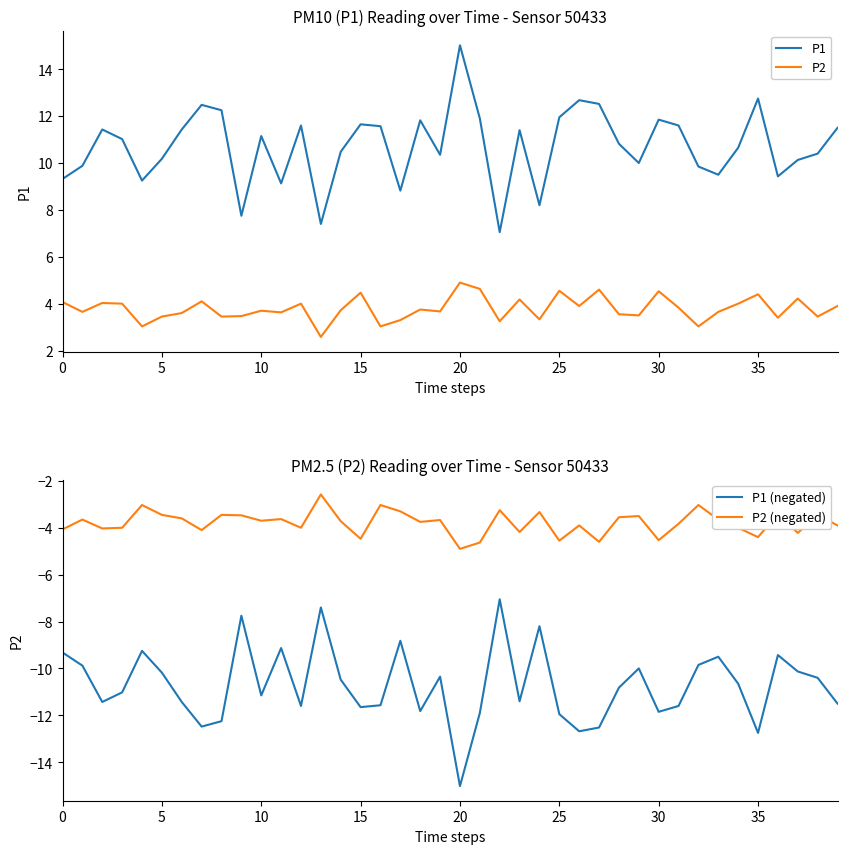

Which series changed the most between 25 and 30?

P1